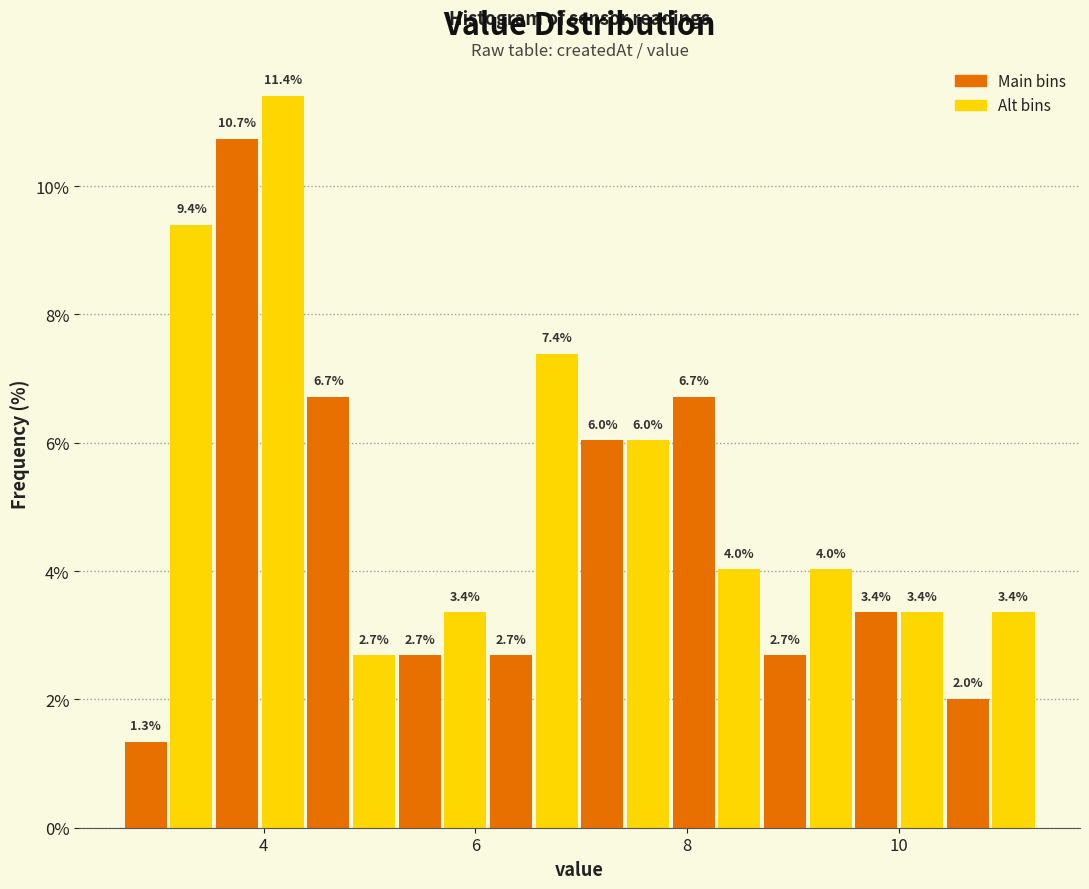

Around what value on the x-axis is the tallest bar? Give the approximate position of its centre, as read against the axis.

4.2